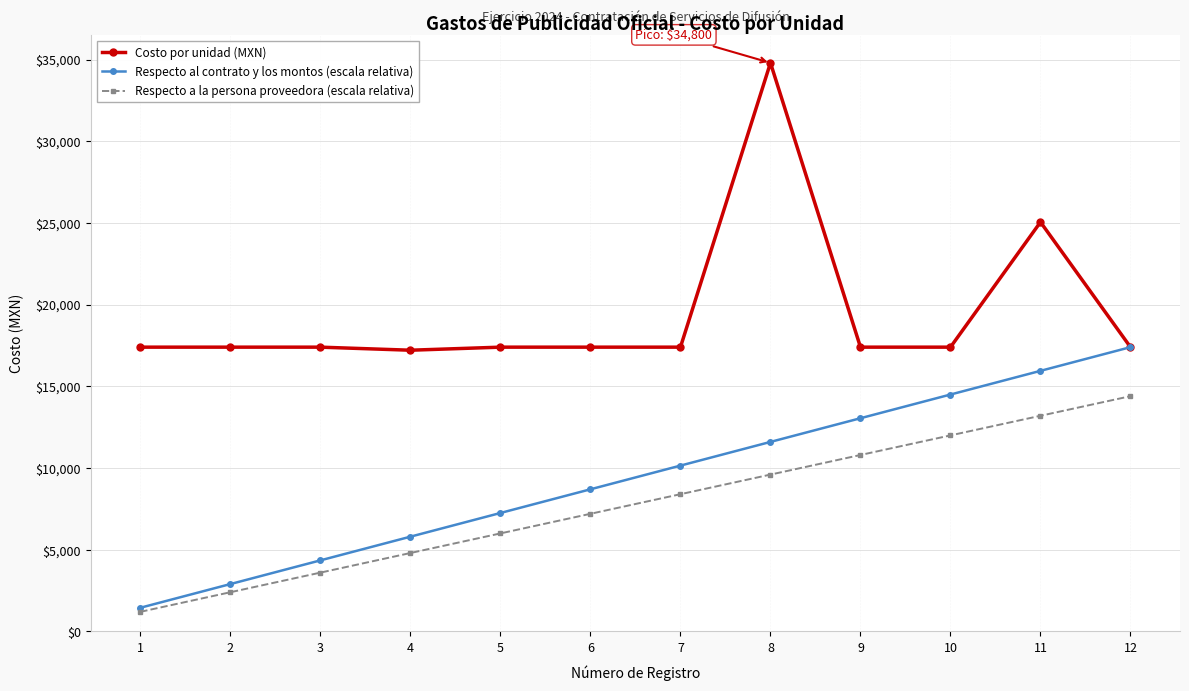

List the labels in order of Respecto a la persona proveedora (escala relativa) value, smallest first.

1, 2, 3, 4, 5, 6, 7, 8, 9, 10, 11, 12